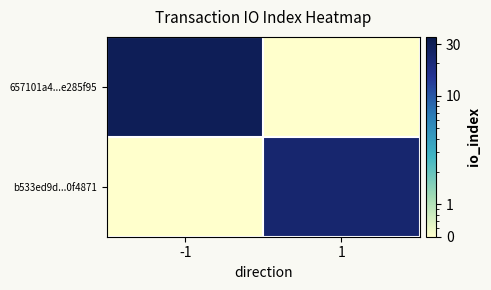

Reading right to left, what are all the values shown in this chart?

657101a4...e285f95: 1=0.5	-1=30.0
b533ed9d...0f4871: 1=23.0	-1=0.5